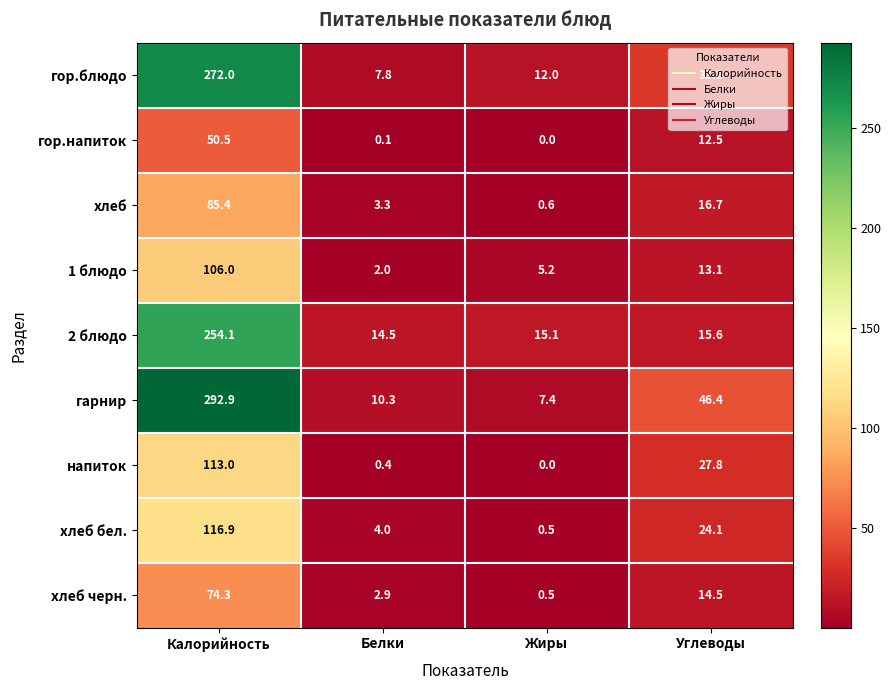

What is the sum of all напиток values?

141.2